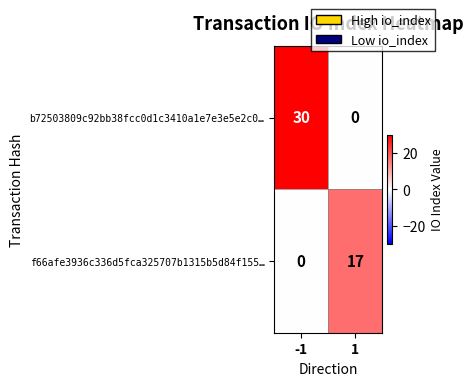

What is the total value across all series at 1?

17